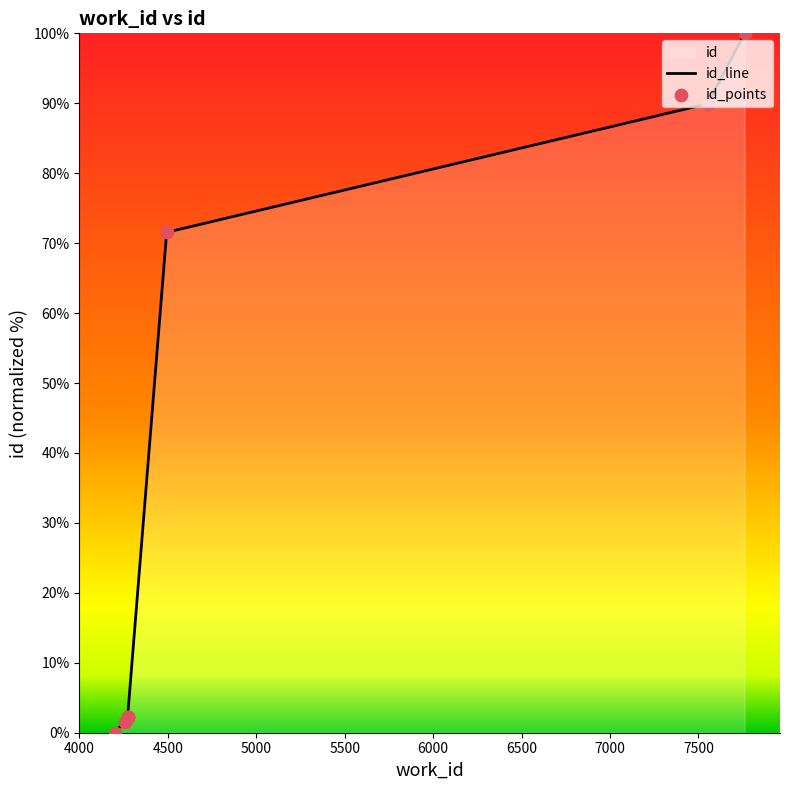

What is the change in value from 4200 to 4255?

+1.6